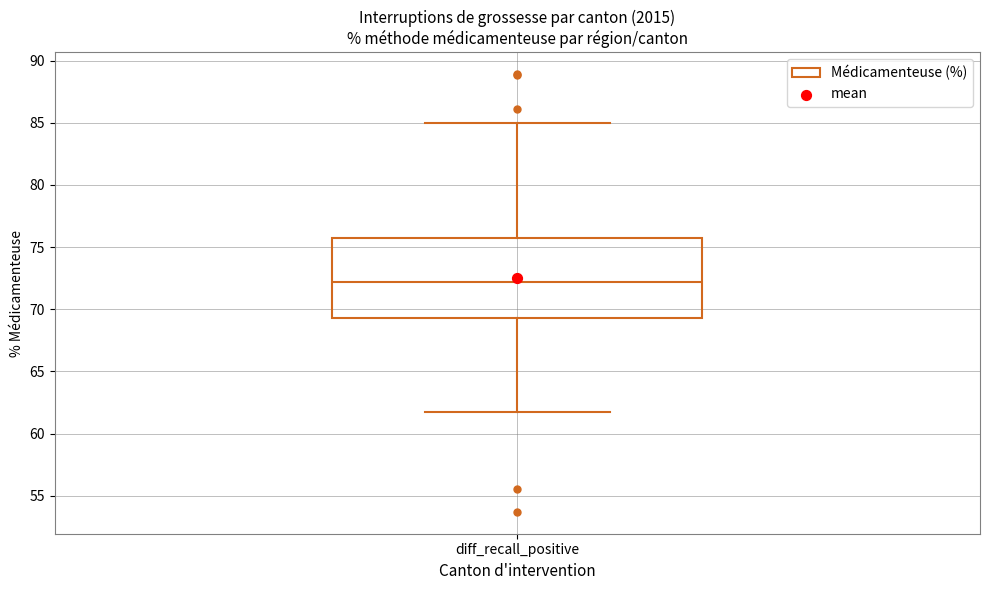

Where is the lower edge of the box for diff_recall_positive on the y-axis? The values are not printed on the chart, so give them approximately, as read against the axis.

69.5